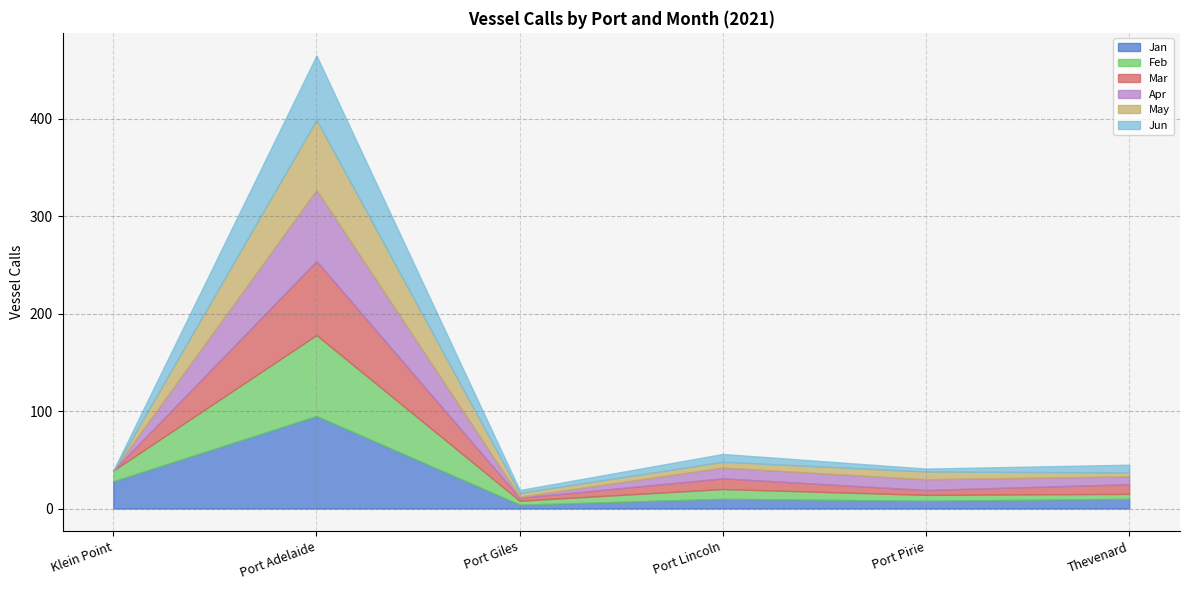

How many data points in Apr are less than 11?

3